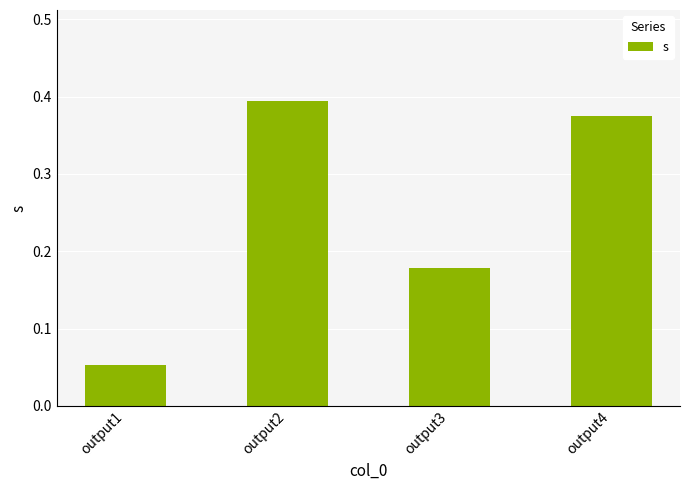

What is the sum of all values?

1.0